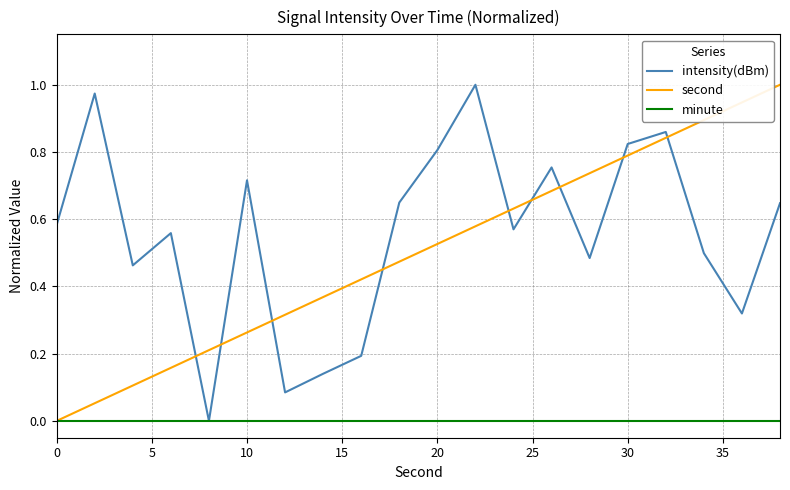

How many times do intensity(dBm) and second cross each other?

9